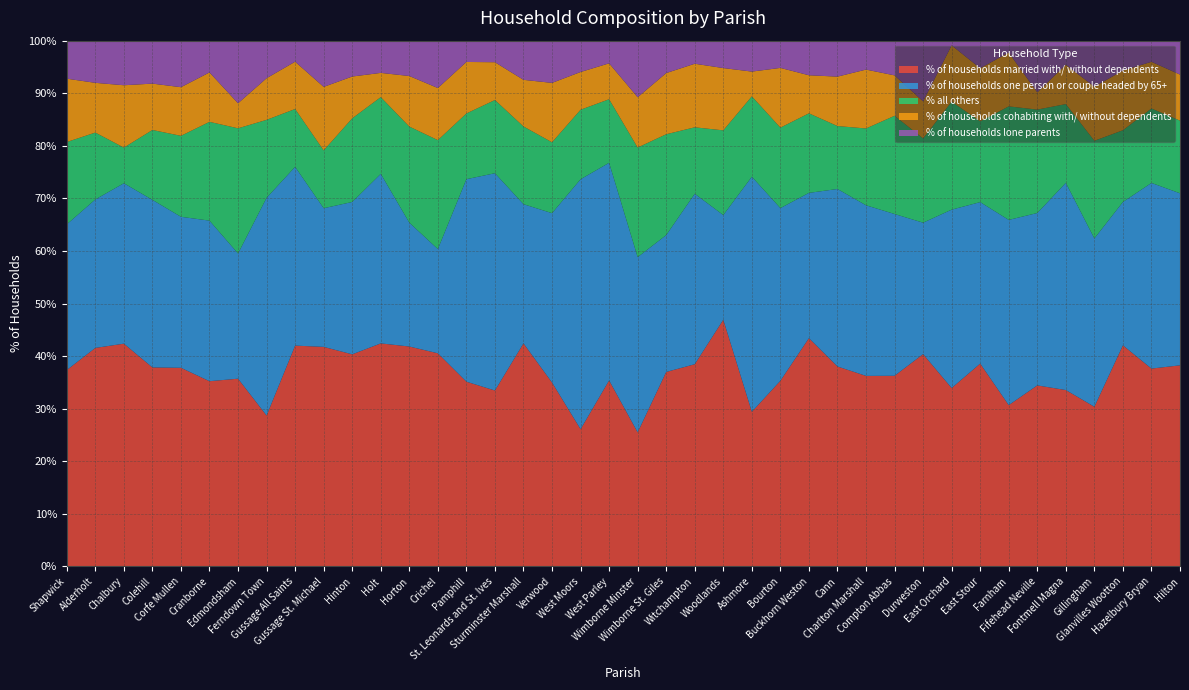

Reading right to left, what are all the values shown in this chart?

% of households married with/ without dependents: Hilton=38.2	Hazelbury Bryan=37.6	Glanvilles Wootton=42.0	Gillingham=30.4	Fontmell Magna=33.5	Fifehead Neville=34.4	Farnham=30.7	East Stour=38.6	East Orchard=33.9	Durweston=40.4	Compton Abbas=36.3	Charlton Marshall=36.2	Cann=38.0	Buckhorn Weston=43.4	Bourton=35.3	Ashmore=29.4	Woodlands=46.9	Witchampton=38.5	Wimborne St. Giles=37.0	Wimborne Minster=25.5	West Parley=35.4	West Moors=26.1	Verwood=35.0	Sturminster Marshall=42.4	St. Leonards and St. Ives=33.5	Pamphill=35.1	Crichel=40.5	Horton=41.8	Holt=42.4	Hinton=40.3	Gussage St. Michael=41.8	Gussage All Saints=42.0	Ferndown Town=28.7	Edmondsham=35.7	Cranborne=35.2	Corfe Mullen=37.8	Colehill=37.9	Chalbury=42.4	Alderholt=41.6	Shapwick=37.4
% of households one person or couple headed by 65+: Hilton=32.7	Hazelbury Bryan=35.3	Glanvilles Wootton=27.3	Gillingham=32.0	Fontmell Magna=39.4	Fifehead Neville=32.8	Farnham=35.2	East Stour=30.7	East Orchard=33.9	Durweston=25.0	Compton Abbas=30.8	Charlton Marshall=32.5	Cann=33.8	Buckhorn Weston=27.6	Bourton=32.8	Ashmore=44.7	Woodlands=19.9	Witchampton=32.4	Wimborne St. Giles=26.0	Wimborne Minster=33.3	West Parley=41.4	West Moors=47.5	Verwood=32.2	Sturminster Marshall=26.5	St. Leonards and St. Ives=41.3	Pamphill=38.5	Crichel=19.8	Horton=23.6	Holt=32.2	Hinton=29.0	Gussage St. Michael=26.4	Gussage All Saints=34.0	Ferndown Town=41.4	Edmondsham=23.8	Cranborne=30.5	Corfe Mullen=28.7	Colehill=31.9	Chalbury=30.5	Alderholt=28.2	Shapwick=27.7
% all others: Hilton=13.8	Hazelbury Bryan=14.2	Glanvilles Wootton=13.6	Gillingham=18.6	Fontmell Magna=15.0	Fifehead Neville=19.7	Farnham=21.6	East Stour=15.4	East Orchard=20.5	Durweston=16.0	Compton Abbas=18.7	Charlton Marshall=14.6	Cann=12.0	Buckhorn Weston=15.1	Bourton=15.3	Ashmore=15.3	Woodlands=16.1	Witchampton=12.6	Wimborne St. Giles=19.2	Wimborne Minster=20.8	West Parley=12.1	West Moors=13.2	Verwood=13.5	Sturminster Marshall=14.8	St. Leonards and St. Ives=13.9	Pamphill=12.5	Crichel=20.7	Horton=18.3	Holt=14.6	Hinton=15.9	Gussage St. Michael=11.0	Gussage All Saints=11.0	Ferndown Town=14.8	Edmondsham=23.8	Cranborne=18.8	Corfe Mullen=15.4	Colehill=13.3	Chalbury=6.8	Alderholt=12.7	Shapwick=15.7
% of households cohabiting with/ without dependents: Hilton=8.8	Hazelbury Bryan=8.9	Glanvilles Wootton=11.4	Gillingham=10.3	Fontmell Magna=7.5	Fifehead Neville=3.3	Farnham=10.2	East Stour=10.1	East Orchard=10.7	Durweston=7.0	Compton Abbas=7.7	Charlton Marshall=11.2	Cann=9.4	Buckhorn Weston=7.2	Bourton=11.4	Ashmore=4.7	Woodlands=11.8	Witchampton=12.1	Wimborne St. Giles=11.6	Wimborne Minster=9.6	West Parley=6.8	West Moors=7.2	Verwood=11.3	Sturminster Marshall=8.9	St. Leonards and St. Ives=7.2	Pamphill=9.8	Crichel=9.9	Horton=9.6	Holt=4.6	Hinton=8.0	Gussage St. Michael=12.1	Gussage All Saints=9.0	Ferndown Town=7.9	Edmondsham=4.8	Cranborne=9.4	Corfe Mullen=9.2	Colehill=8.8	Chalbury=11.9	Alderholt=9.5	Shapwick=12.1
% of households lone parents: Hilton=6.5	Hazelbury Bryan=4.0	Glanvilles Wootton=5.7	Gillingham=8.8	Fontmell Magna=4.6	Fifehead Neville=9.8	Farnham=2.3	East Stour=5.2	East Orchard=0.9	Durweston=11.5	Compton Abbas=6.6	Charlton Marshall=5.5	Cann=6.8	Buckhorn Weston=6.6	Bourton=5.2	Ashmore=5.9	Woodlands=5.2	Witchampton=4.4	Wimborne St. Giles=6.2	Wimborne Minster=10.8	West Parley=4.3	West Moors=6.0	Verwood=8.0	Sturminster Marshall=7.5	St. Leonards and St. Ives=4.1	Pamphill=4.0	Crichel=9.0	Horton=6.7	Holt=6.1	Hinton=6.8	Gussage St. Michael=8.8	Gussage All Saints=4.0	Ferndown Town=7.1	Edmondsham=11.9	Cranborne=6.0	Corfe Mullen=8.8	Colehill=8.2	Chalbury=8.5	Alderholt=8.0	Shapwick=7.2